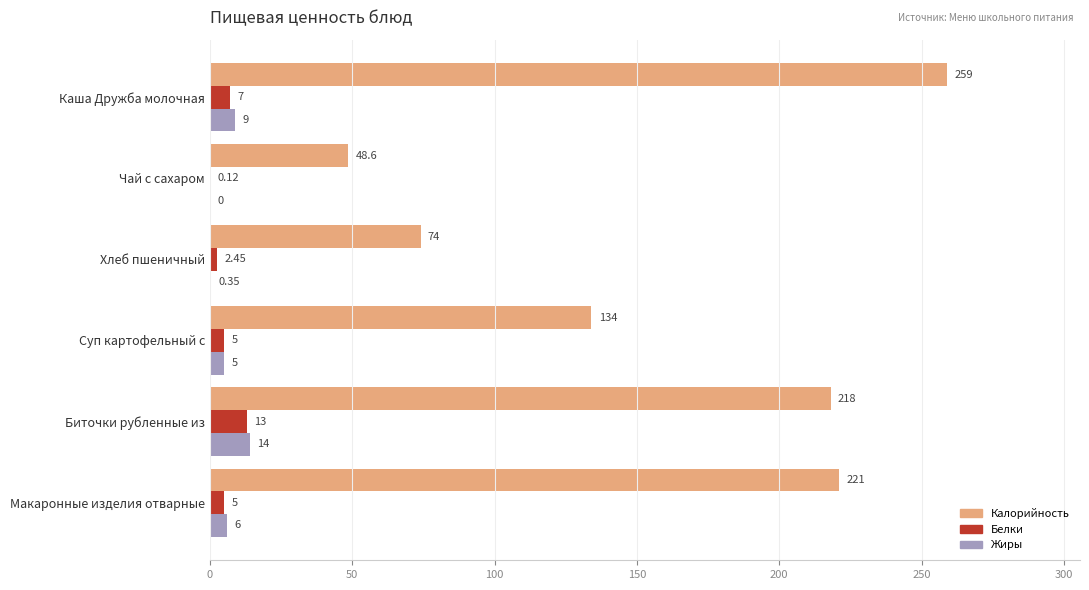

Which series changed the most between Чай с сахаром and Суп картофельный с?

Калорийность